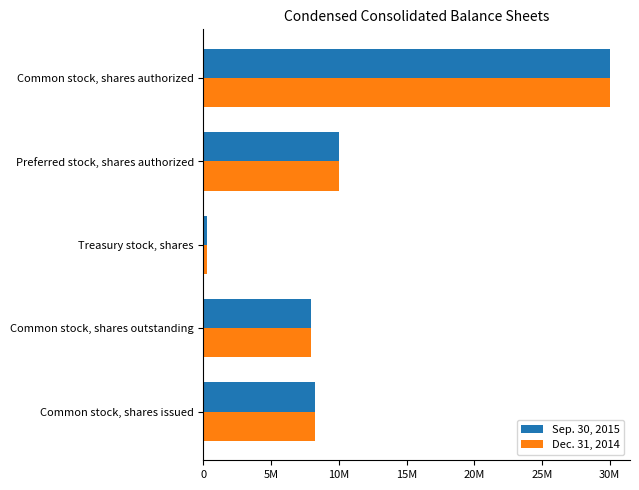

What is the highest value of the Sep. 30, 2015 series?

30000000